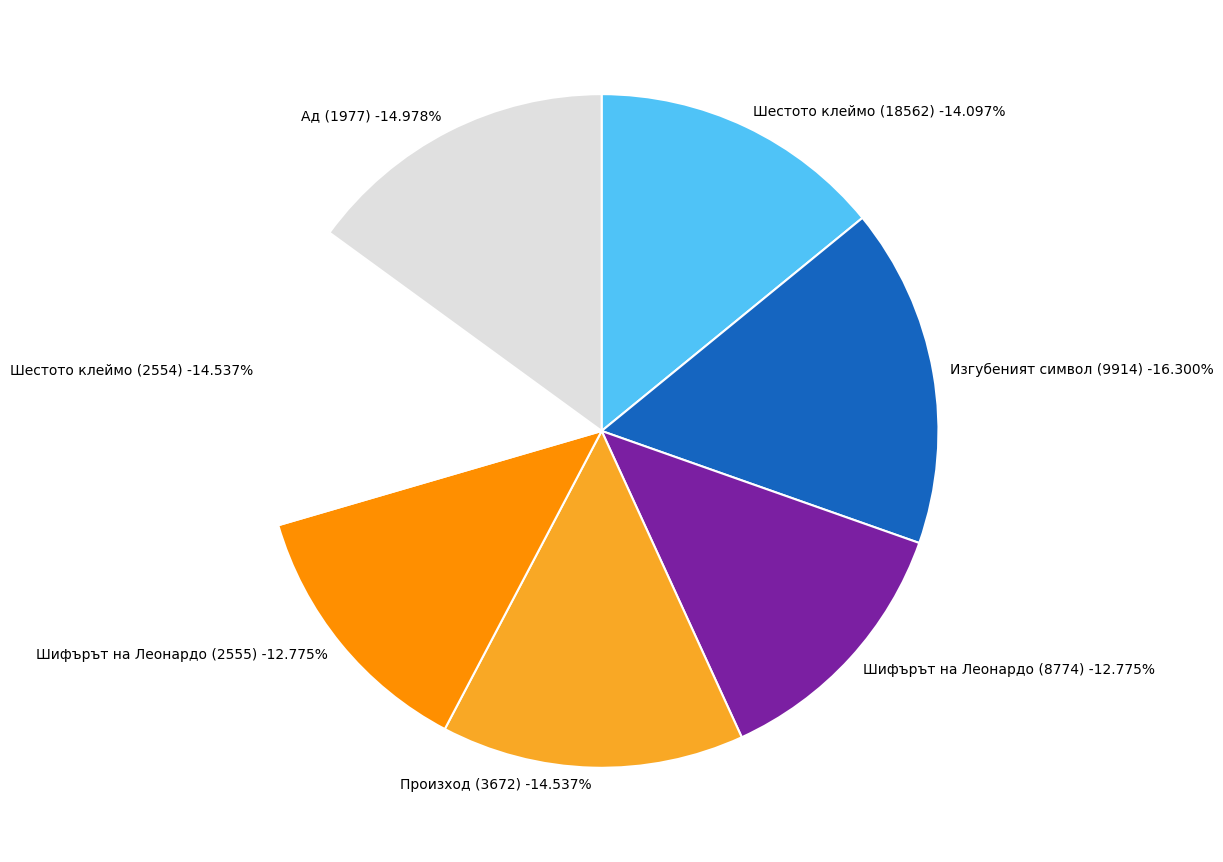

To the nearest percent, what is the combined percentage of 8774 and 2555?

26%